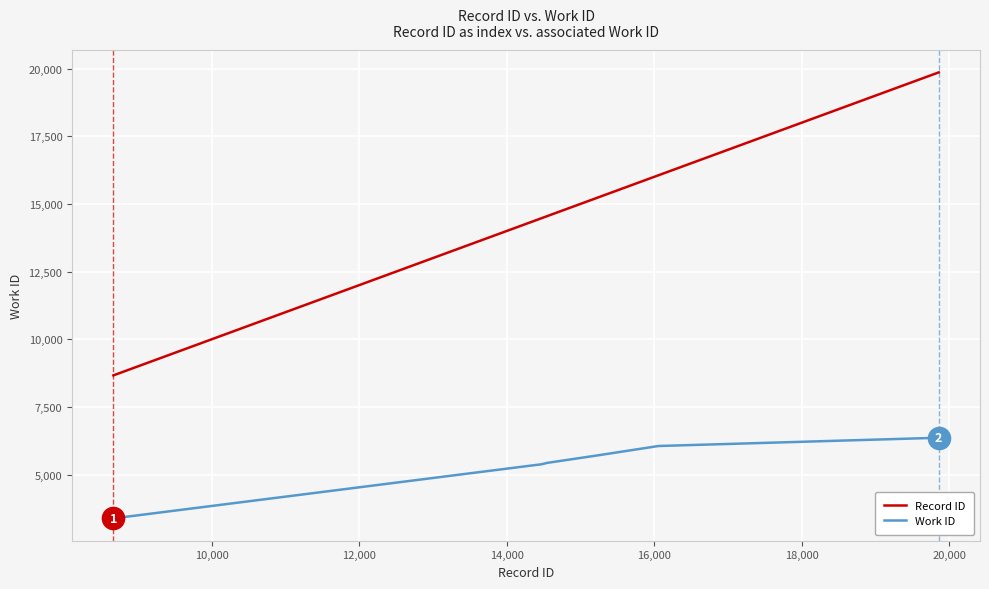

What is the maximum value for Record ID?

19859